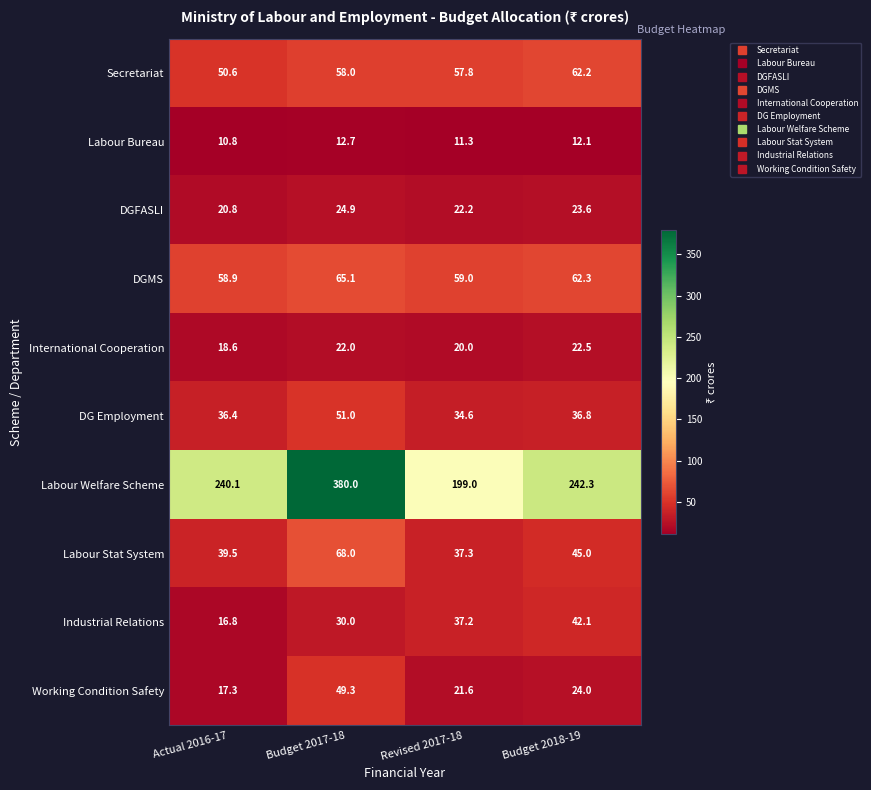

How many distinct data groups are displayed?

10